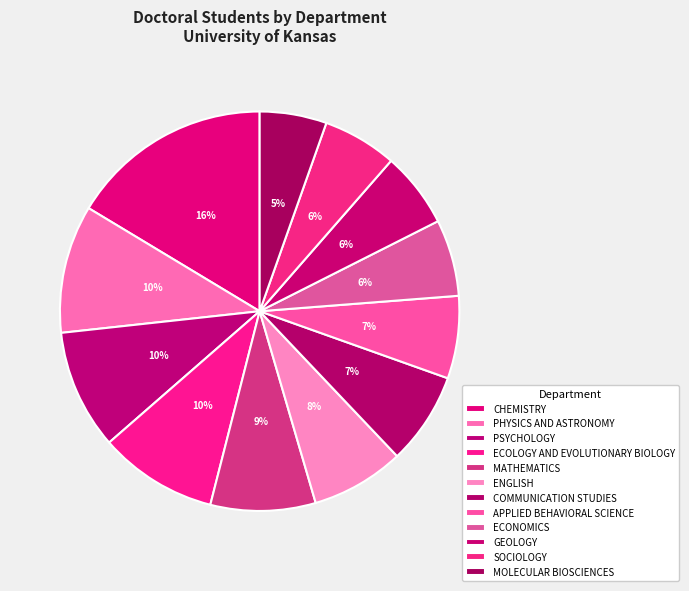

Combined, do CHEMISTRY and COMMUNICATION STUDIES account for over 50%?

No